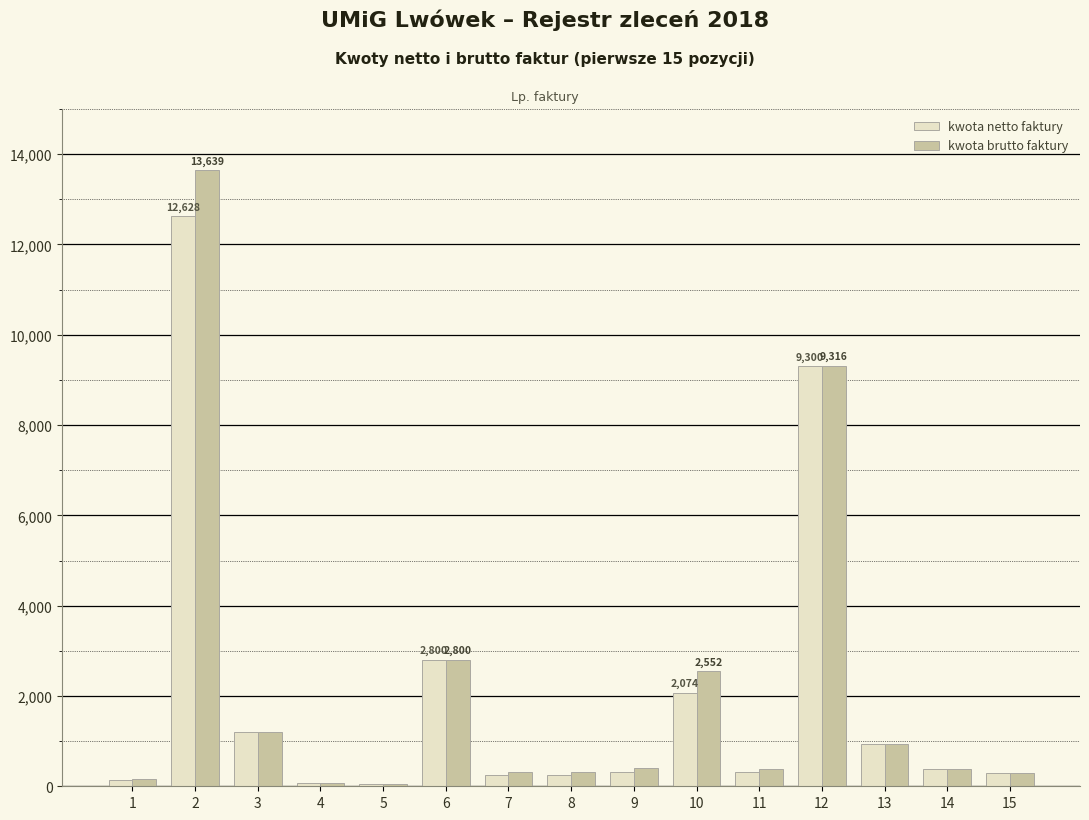

What is the sum of all kwota brutto faktury values?

32808.9